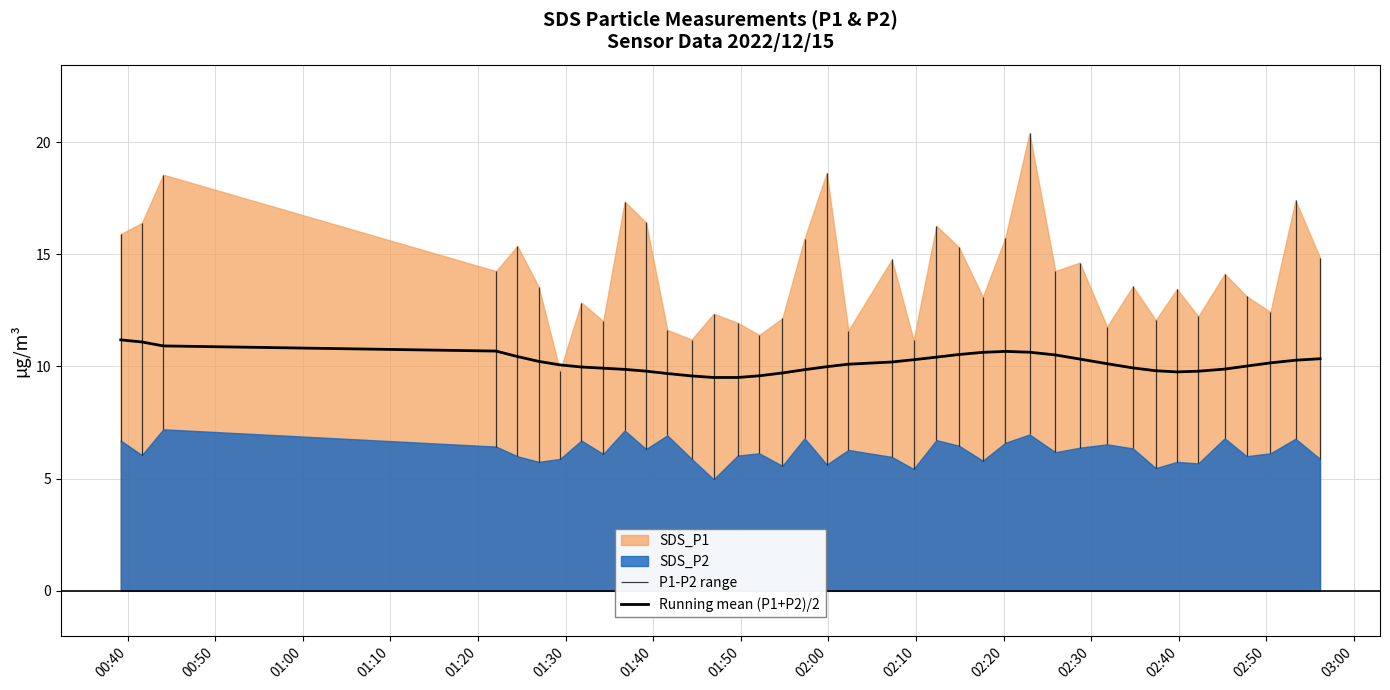

How many lines are shown in the chart?

1